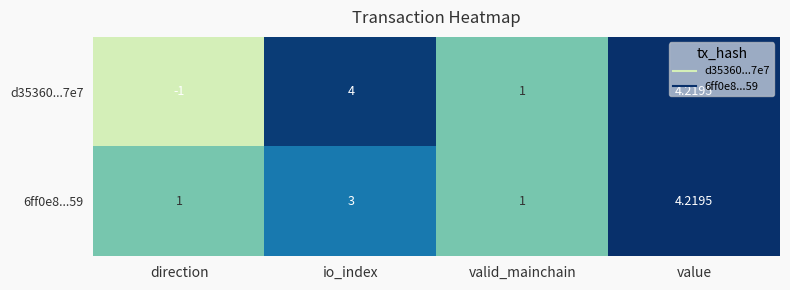

List the series in order of their overall mean, highest first.

6ff0e8...59, d35360...7e7